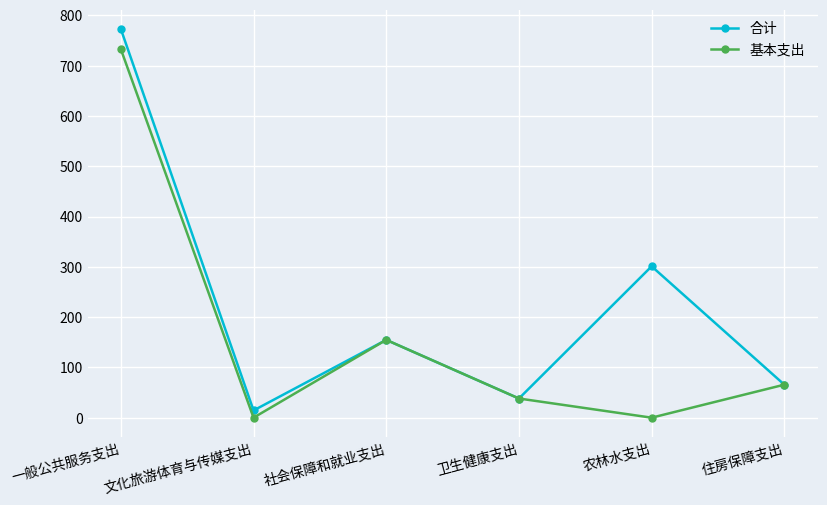

What is the value of the 基本支出 point at the 1st from the left?

732.9